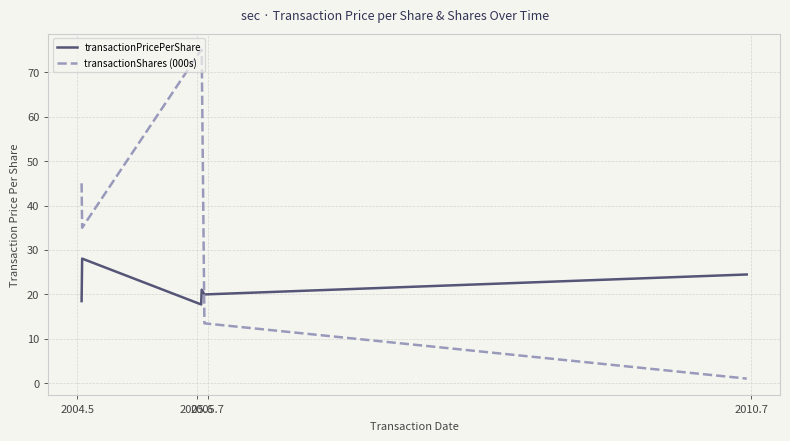

What is the difference between the maximum and second lowest values in the transactionPricePerShare series?

9.6